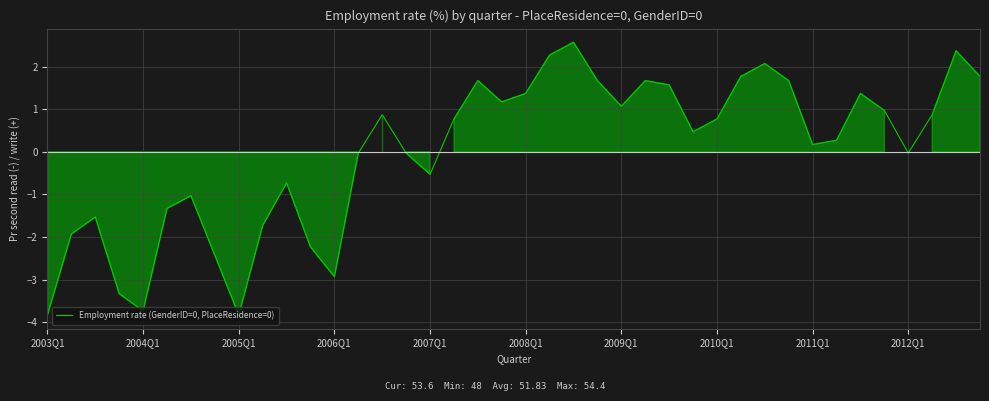

What is the maximum value shown in the chart?

2.6